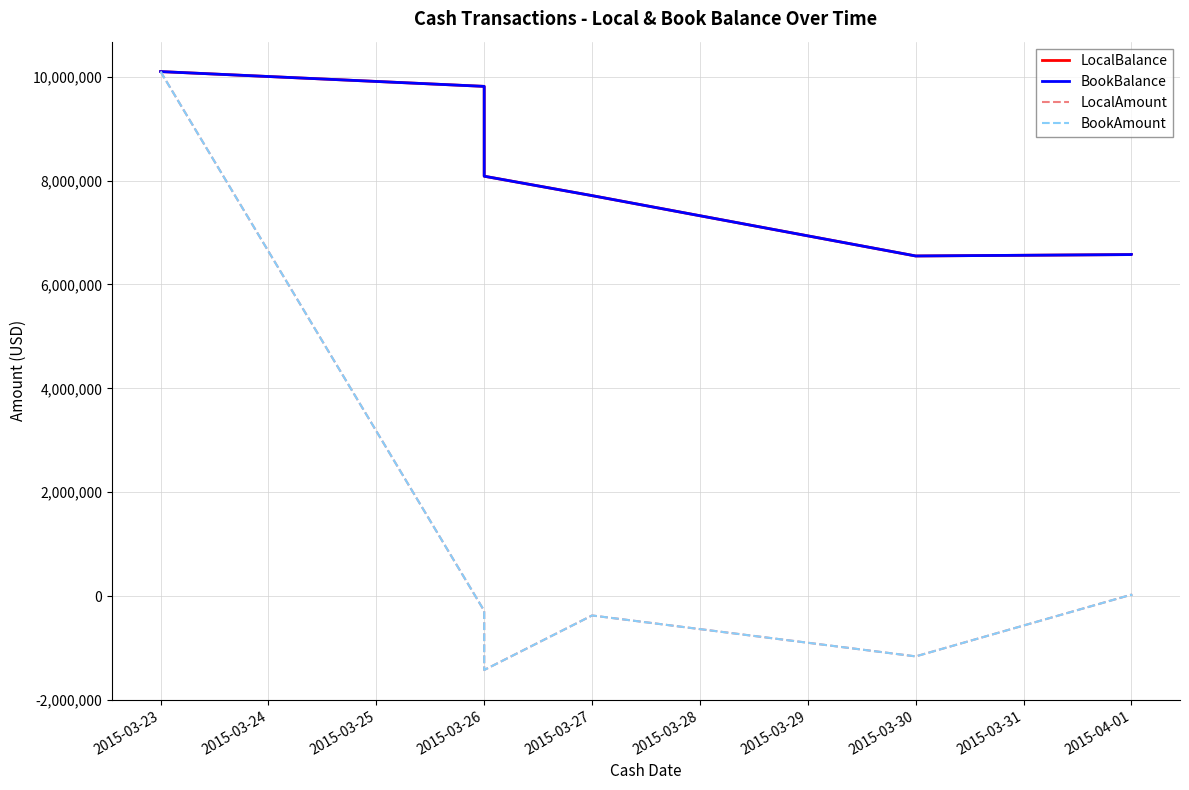

What is the sum of all BookAmount values?

6576015.9